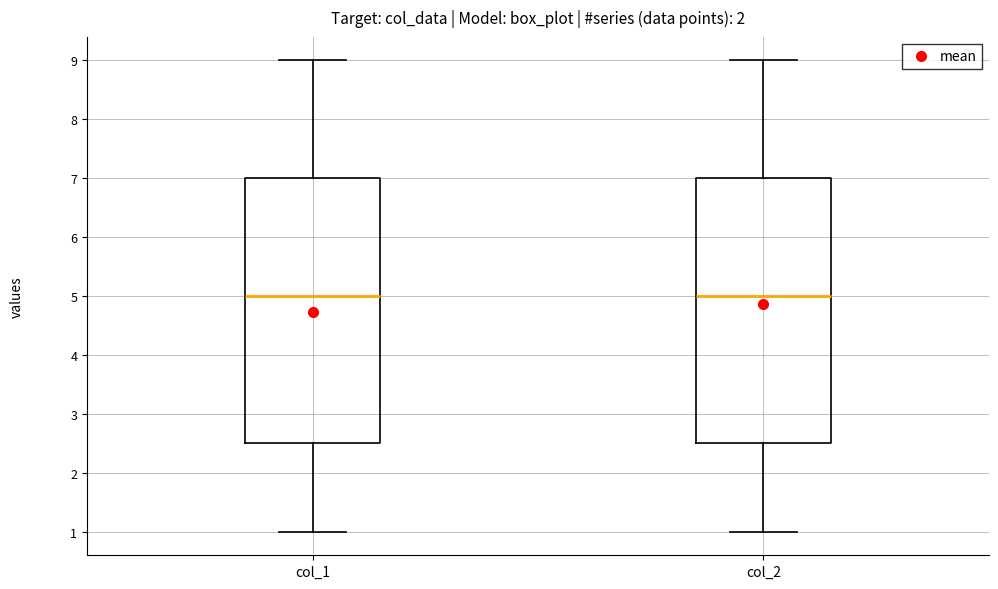

Where does the median line of the box for col_1 sit on the y-axis? The values are not printed on the chart, so give them approximately, as read against the axis.

5.0